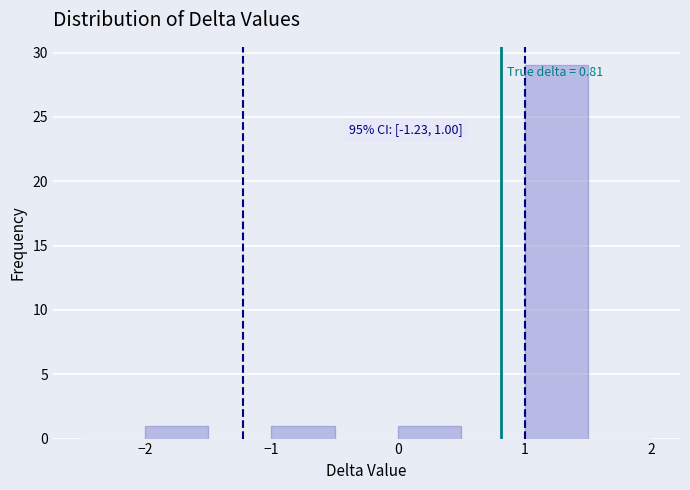

Over which range of the x-axis is the bar tallest?

1.0 to 1.5